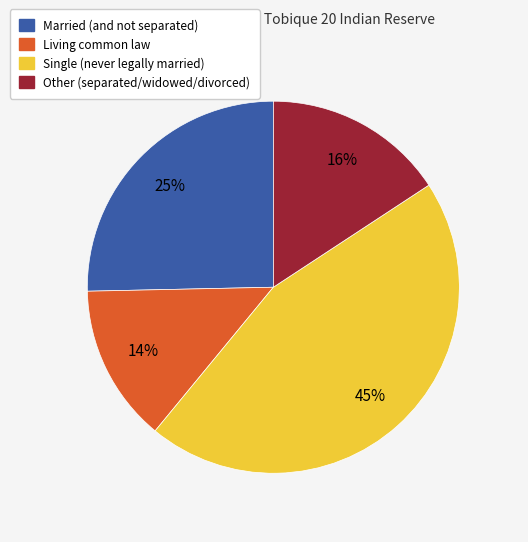

Is the sum of Living common law and Other (separated/widowed/divorced) greater than half?

No